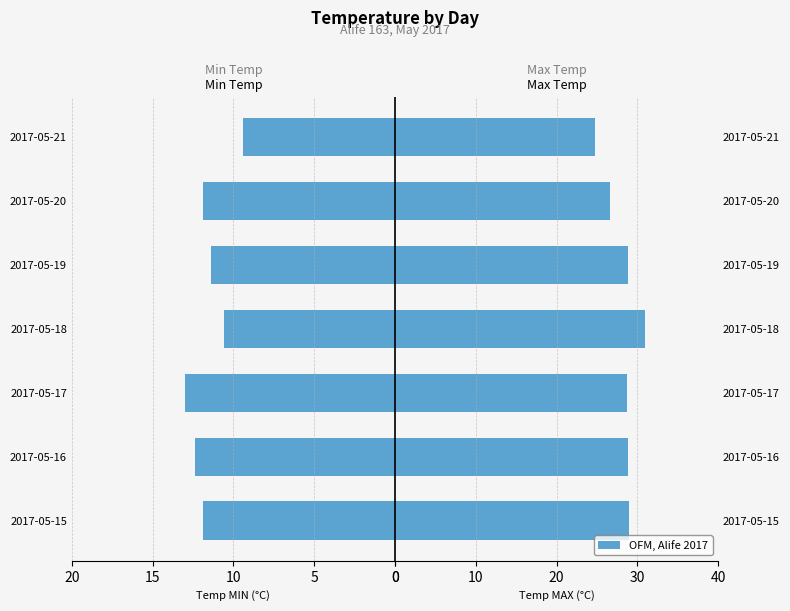

How many bars are there in total?

14